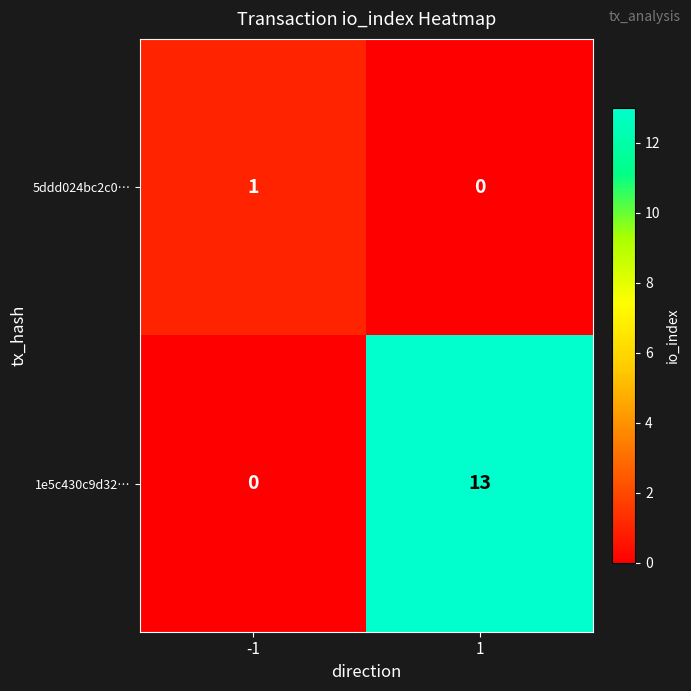

Which series has the largest range (max minus min)?

1e5c430c9d32…